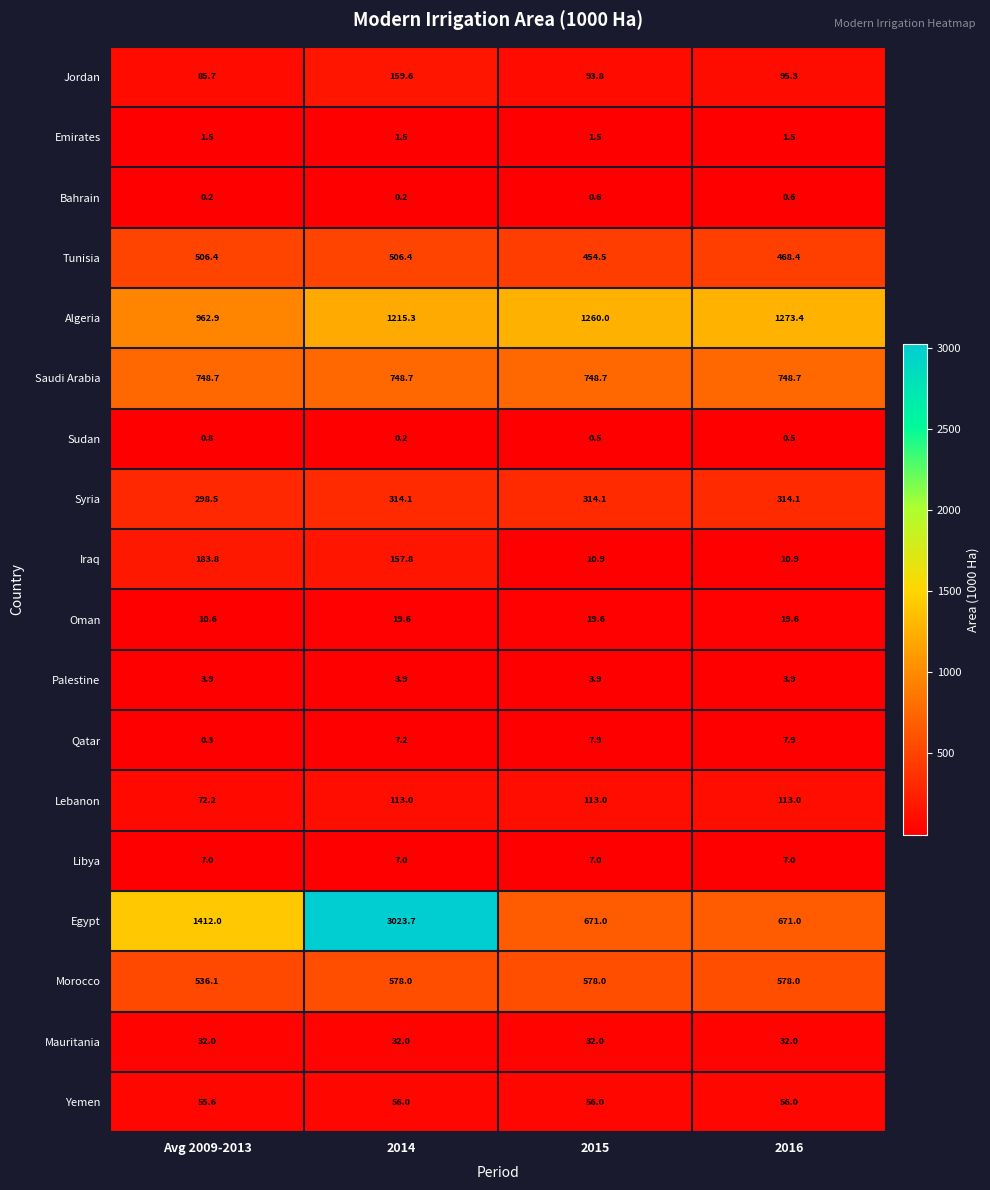

List the series in order of their peak value, lowest first.

Bahrain, Sudan, Emirates, Palestine, Libya, Qatar, Oman, Mauritania, Yemen, Lebanon, Jordan, Iraq, Syria, Tunisia, Morocco, Saudi Arabia, Algeria, Egypt